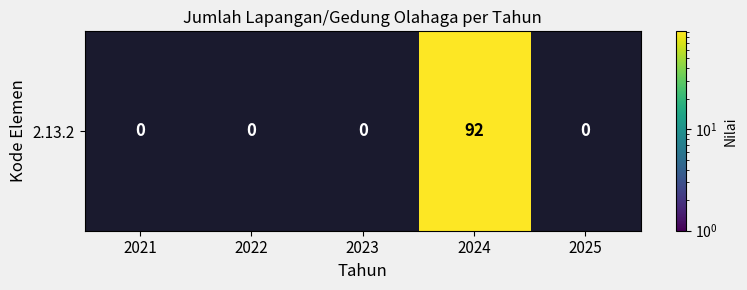

Reading left to right, what are all the values shown in this chart?

2021=0	2022=0	2023=0	2024=92	2025=0